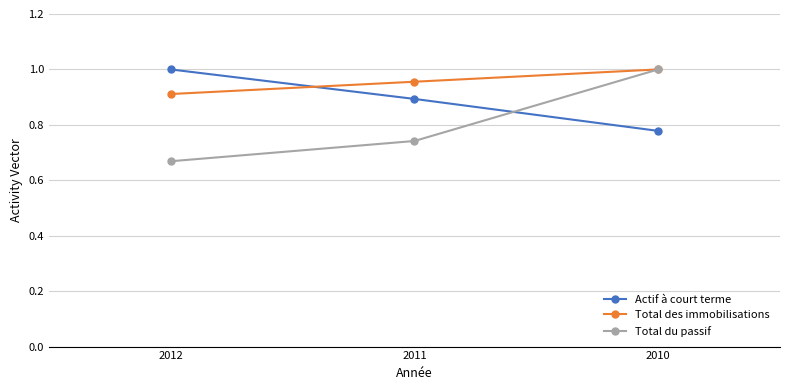

At how many categories does at least one series exceed 0?

3